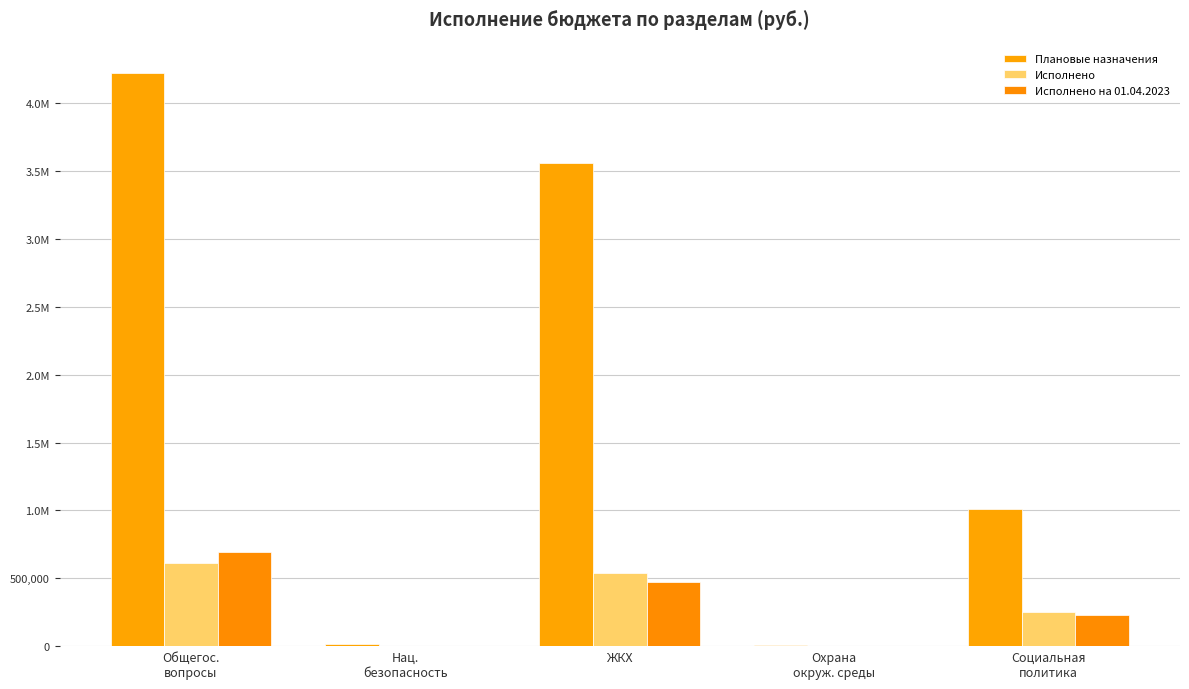

Rank the categories by Исполнено value from lowest to highest.

Охрана
окруж. среды, Нац.
безопасность, Социальная
политика, ЖКХ, Общегос.
вопросы